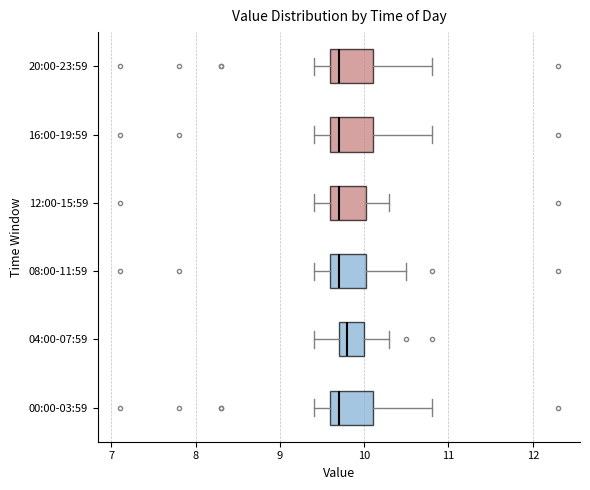

Where does the left whisker of the box for 00:00-03:59 end on the x-axis? The values are not printed on the chart, so give them approximately, as read against the axis.

9.4